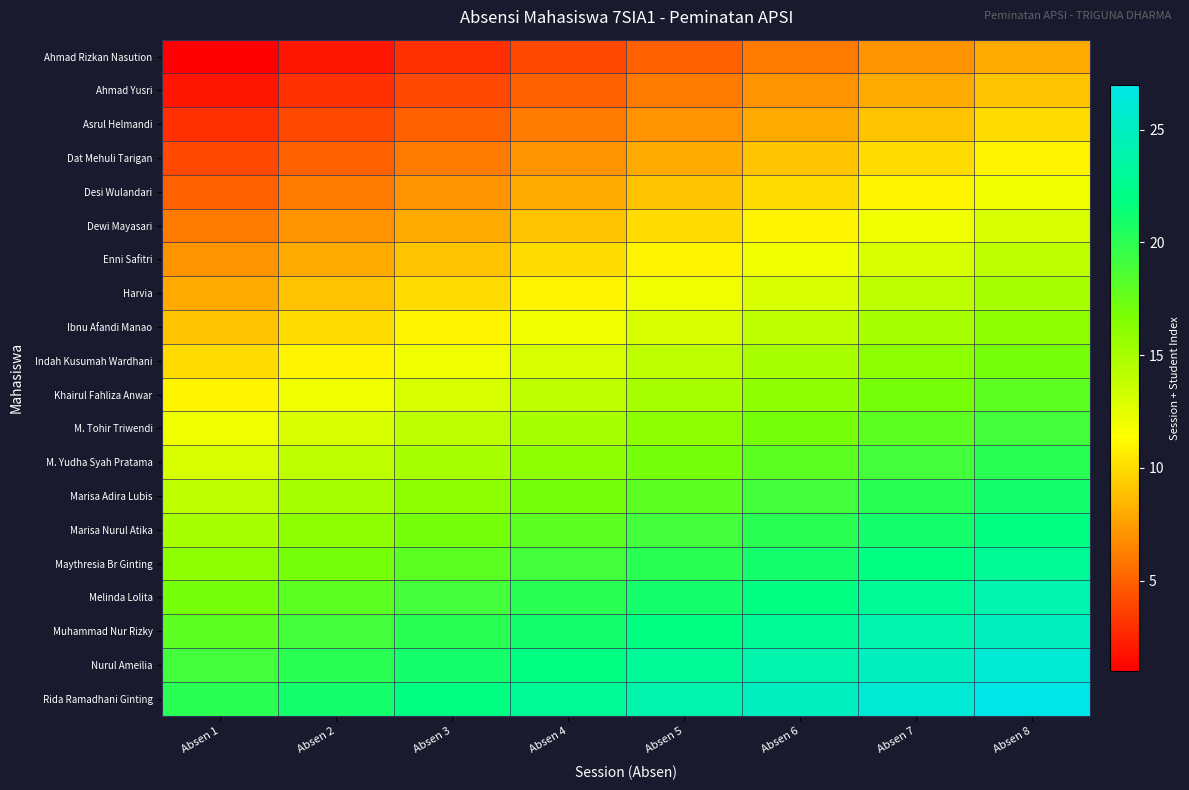

Reading left to right, extract all data points from this chart.

Ahmad Rizkan Nasution: Absen 1=1	Absen 2=2	Absen 3=3	Absen 4=4	Absen 5=5	Absen 6=6	Absen 7=7	Absen 8=8
Ahmad Yusri: Absen 1=2	Absen 2=3	Absen 3=4	Absen 4=5	Absen 5=6	Absen 6=7	Absen 7=8	Absen 8=9
Asrul Helmandi: Absen 1=3	Absen 2=4	Absen 3=5	Absen 4=6	Absen 5=7	Absen 6=8	Absen 7=9	Absen 8=10
Dat Mehuli Tarigan: Absen 1=4	Absen 2=5	Absen 3=6	Absen 4=7	Absen 5=8	Absen 6=9	Absen 7=10	Absen 8=11
Desi Wulandari: Absen 1=5	Absen 2=6	Absen 3=7	Absen 4=8	Absen 5=9	Absen 6=10	Absen 7=11	Absen 8=12
Dewi Mayasari: Absen 1=6	Absen 2=7	Absen 3=8	Absen 4=9	Absen 5=10	Absen 6=11	Absen 7=12	Absen 8=13
Enni Safitri: Absen 1=7	Absen 2=8	Absen 3=9	Absen 4=10	Absen 5=11	Absen 6=12	Absen 7=13	Absen 8=14
Harvia: Absen 1=8	Absen 2=9	Absen 3=10	Absen 4=11	Absen 5=12	Absen 6=13	Absen 7=14	Absen 8=15
Ibnu Afandi Manao: Absen 1=9	Absen 2=10	Absen 3=11	Absen 4=12	Absen 5=13	Absen 6=14	Absen 7=15	Absen 8=16
Indah Kusumah Wardhani: Absen 1=10	Absen 2=11	Absen 3=12	Absen 4=13	Absen 5=14	Absen 6=15	Absen 7=16	Absen 8=17
Khairul Fahliza Anwar: Absen 1=11	Absen 2=12	Absen 3=13	Absen 4=14	Absen 5=15	Absen 6=16	Absen 7=17	Absen 8=18
M. Tohir Triwendi: Absen 1=12	Absen 2=13	Absen 3=14	Absen 4=15	Absen 5=16	Absen 6=17	Absen 7=18	Absen 8=19
M. Yudha Syah Pratama: Absen 1=13	Absen 2=14	Absen 3=15	Absen 4=16	Absen 5=17	Absen 6=18	Absen 7=19	Absen 8=20
Marisa Adira Lubis: Absen 1=14	Absen 2=15	Absen 3=16	Absen 4=17	Absen 5=18	Absen 6=19	Absen 7=20	Absen 8=21
Marisa Nurul Atika: Absen 1=15	Absen 2=16	Absen 3=17	Absen 4=18	Absen 5=19	Absen 6=20	Absen 7=21	Absen 8=22
Maythresia Br Ginting: Absen 1=16	Absen 2=17	Absen 3=18	Absen 4=19	Absen 5=20	Absen 6=21	Absen 7=22	Absen 8=23
Melinda Lolita: Absen 1=17	Absen 2=18	Absen 3=19	Absen 4=20	Absen 5=21	Absen 6=22	Absen 7=23	Absen 8=24
Muhammad Nur Rizky: Absen 1=18	Absen 2=19	Absen 3=20	Absen 4=21	Absen 5=22	Absen 6=23	Absen 7=24	Absen 8=25
Nurul Ameilia: Absen 1=19	Absen 2=20	Absen 3=21	Absen 4=22	Absen 5=23	Absen 6=24	Absen 7=25	Absen 8=26
Rida Ramadhani Ginting: Absen 1=20	Absen 2=21	Absen 3=22	Absen 4=23	Absen 5=24	Absen 6=25	Absen 7=26	Absen 8=27